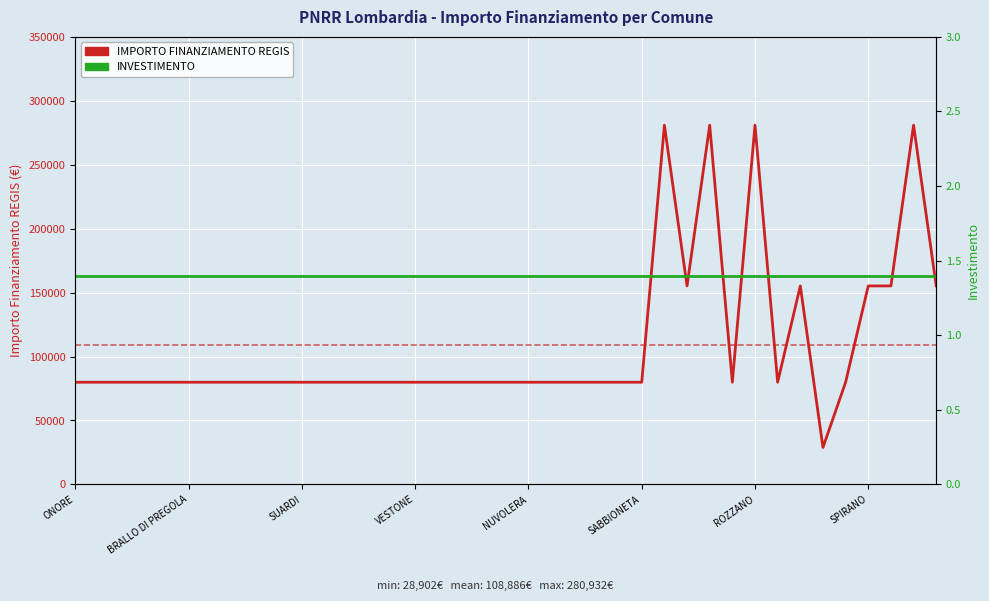

Does the chart display data point markers on the line(s)?

No